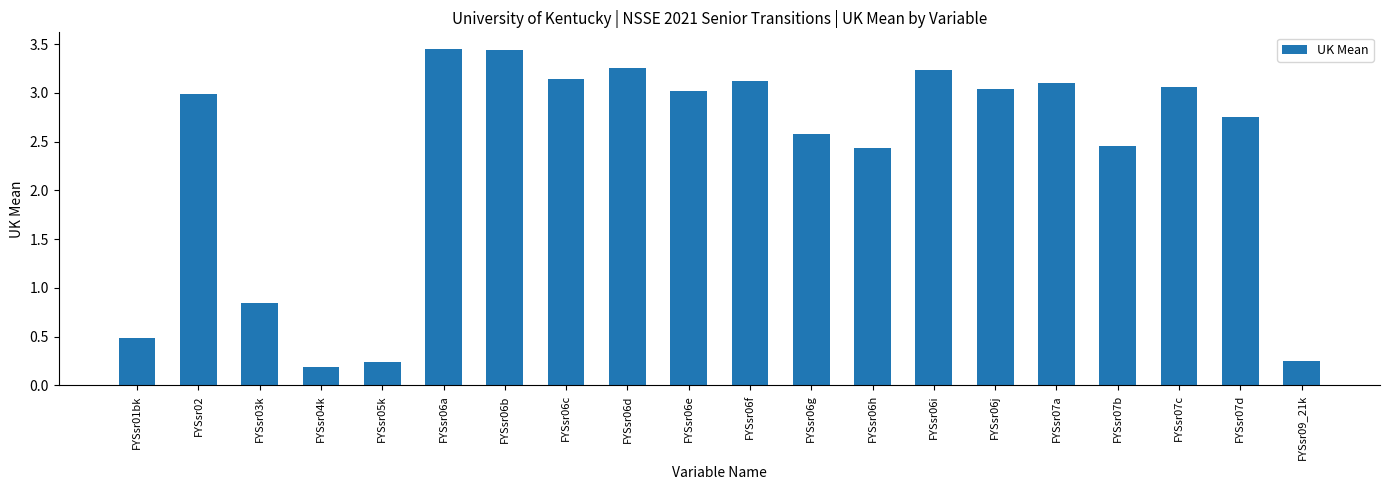

At which label is the value closest to 1?

FYSsr03k